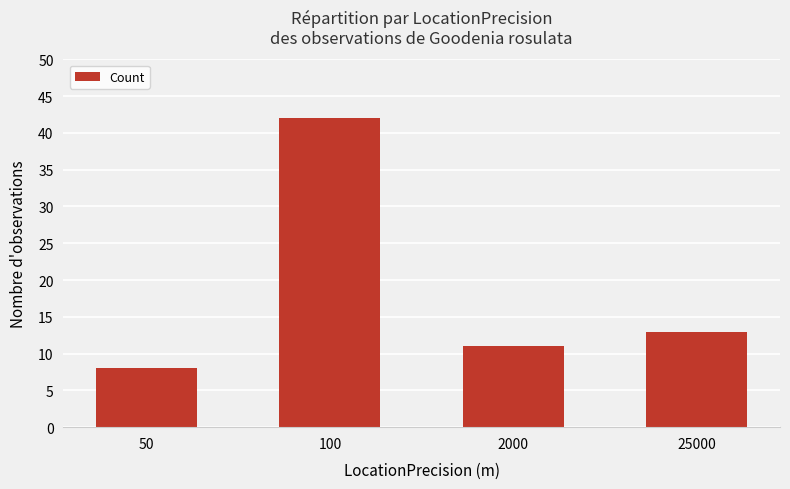

Approximately how many times larger is the value at 2000 compared to 25000?

0.8